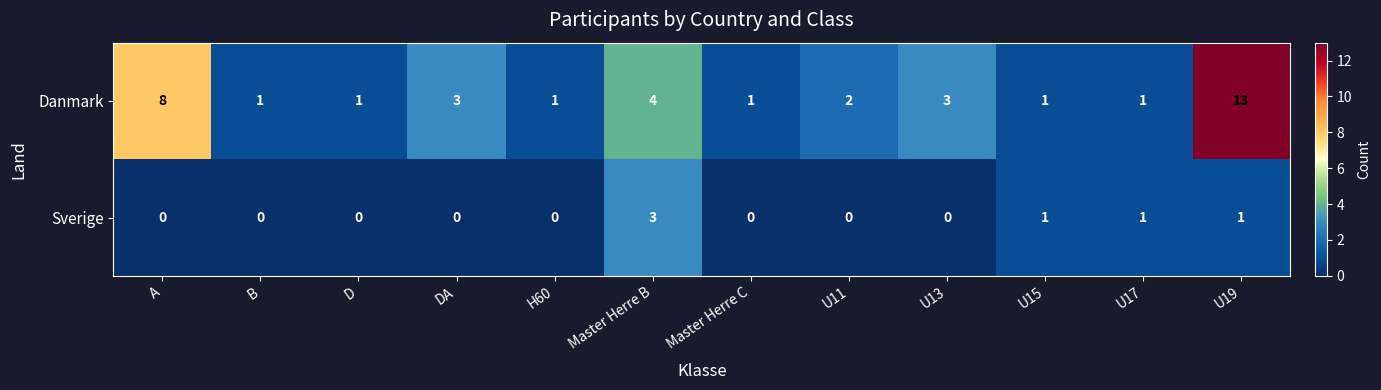

Which series has the largest total across all categories?

Danmark